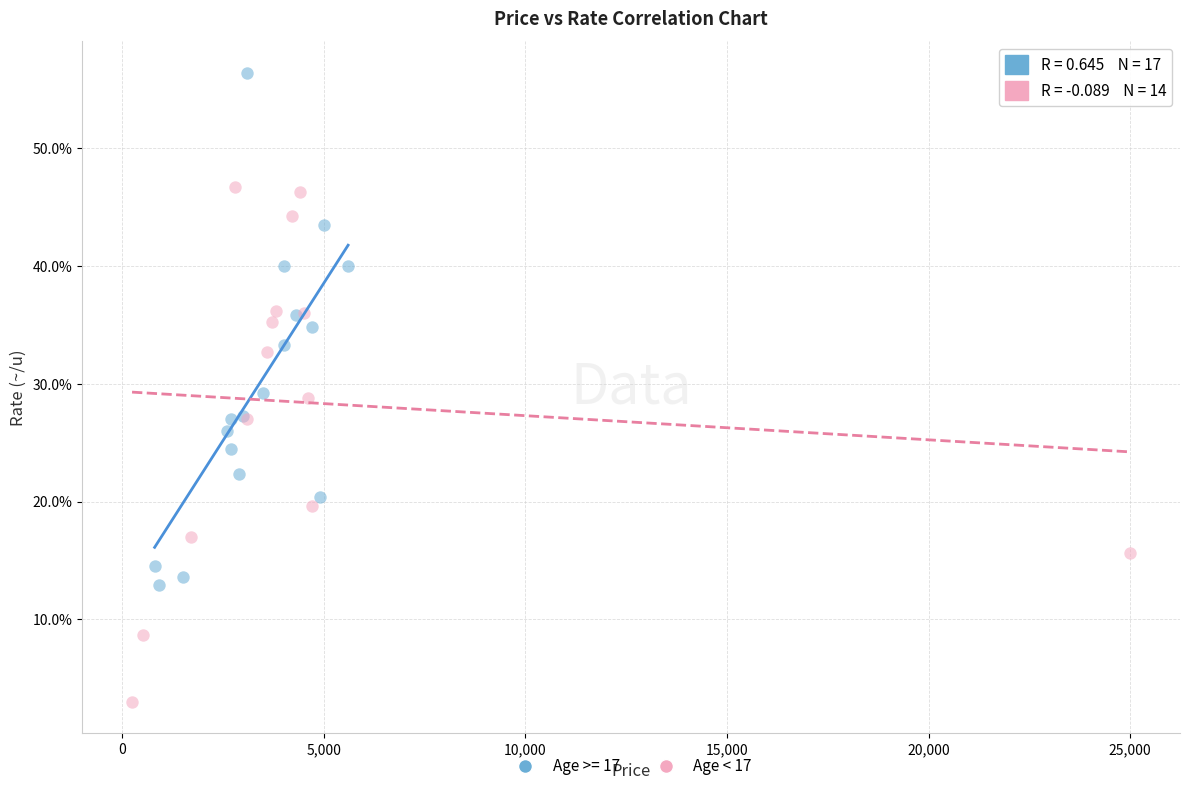

Which series reaches the minimum Y coordinate?

Age < 17